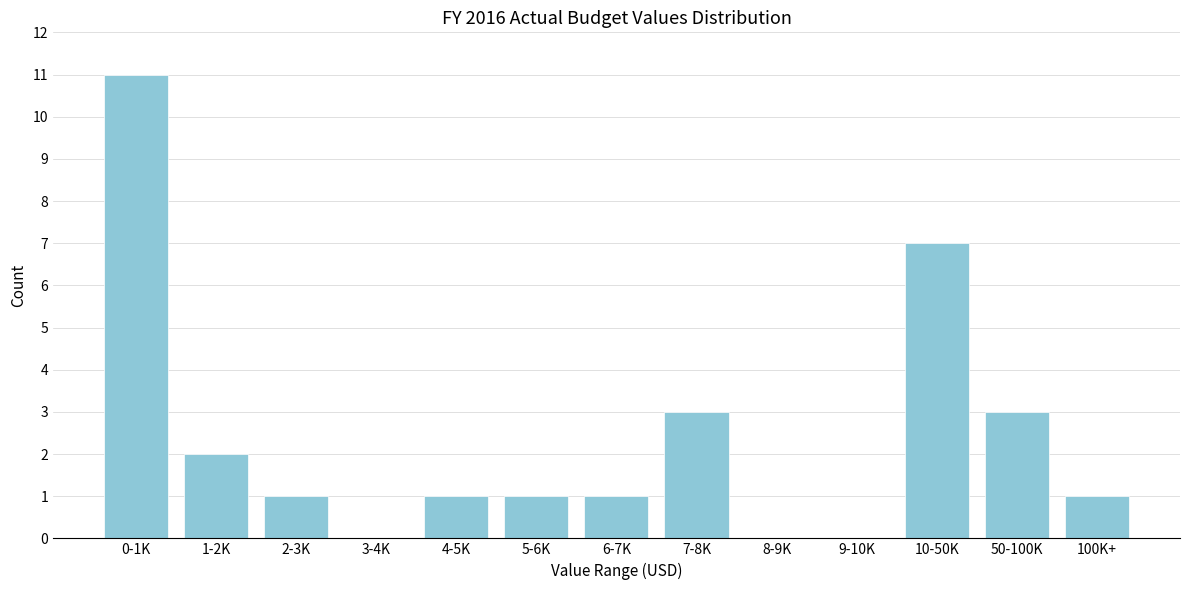

Reading left to right, list all the values displayed in this chart.

0-1K=11	1-2K=2	2-3K=1	3-4K=0	4-5K=1	5-6K=1	6-7K=1	7-8K=3	8-9K=0	9-10K=0	10-50K=7	50-100K=3	100K+=1